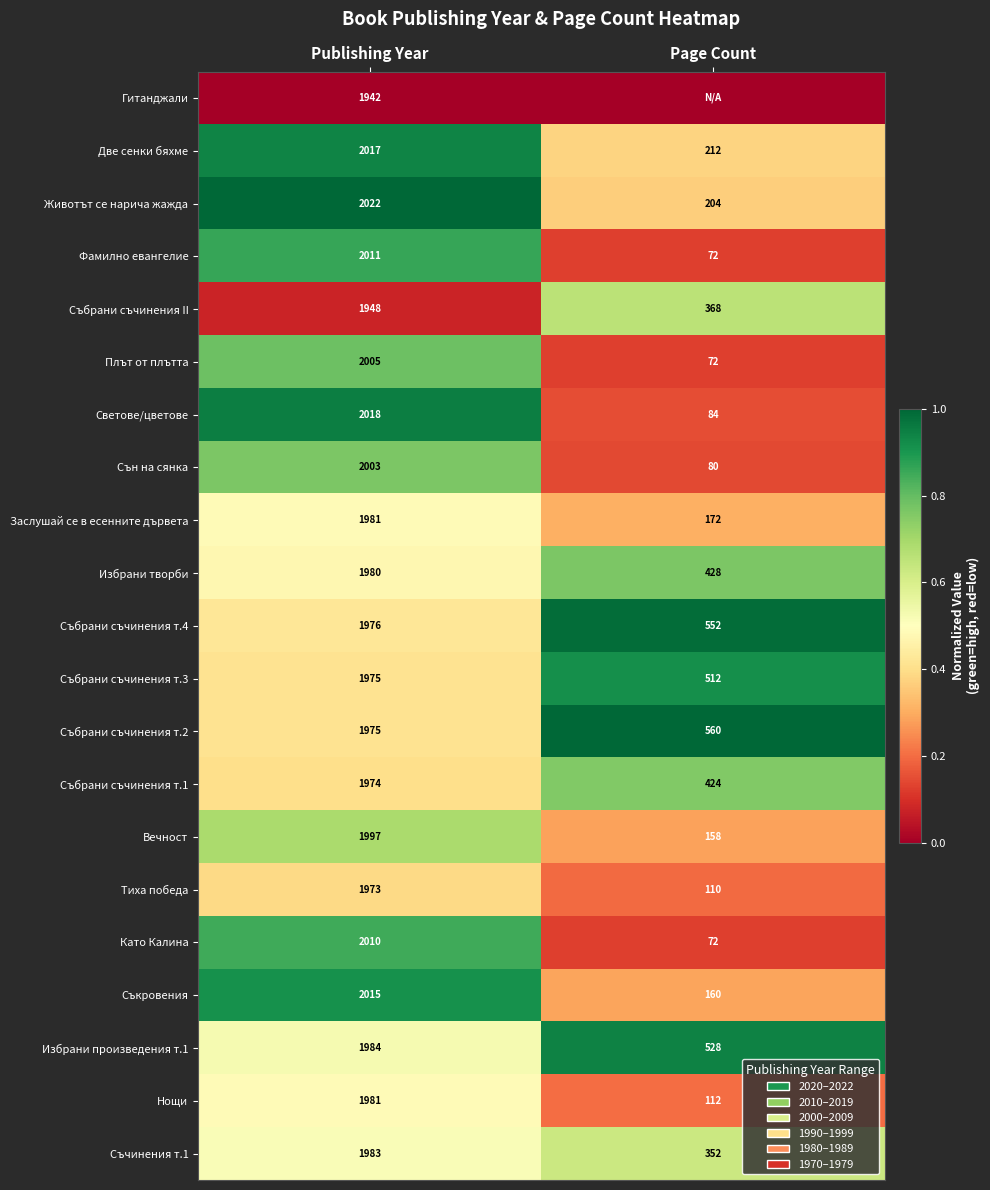

What is the spread (max minus min) of values at Publishing Year?

80